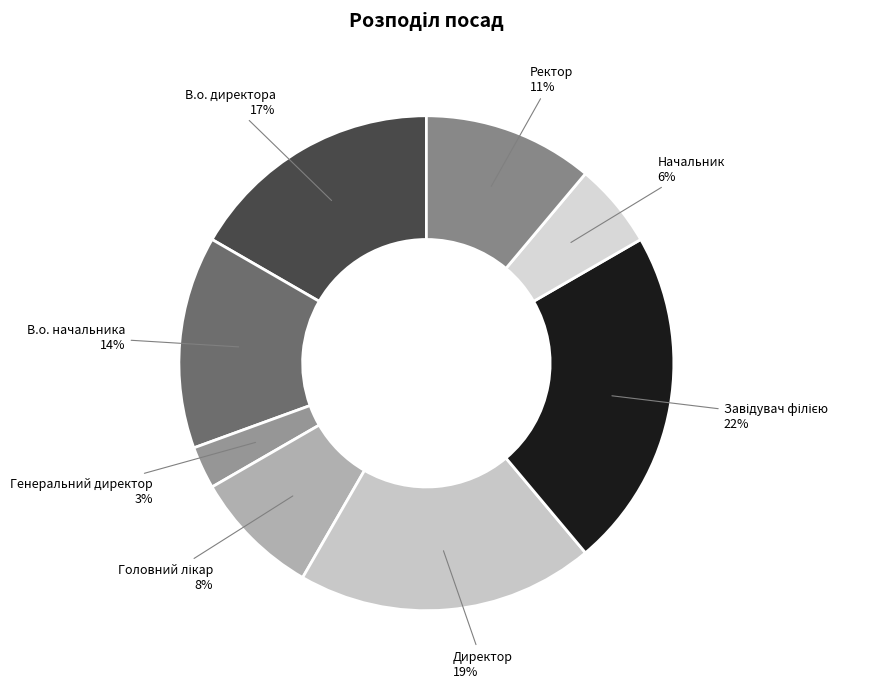

Count the number of slices in the pie.

8